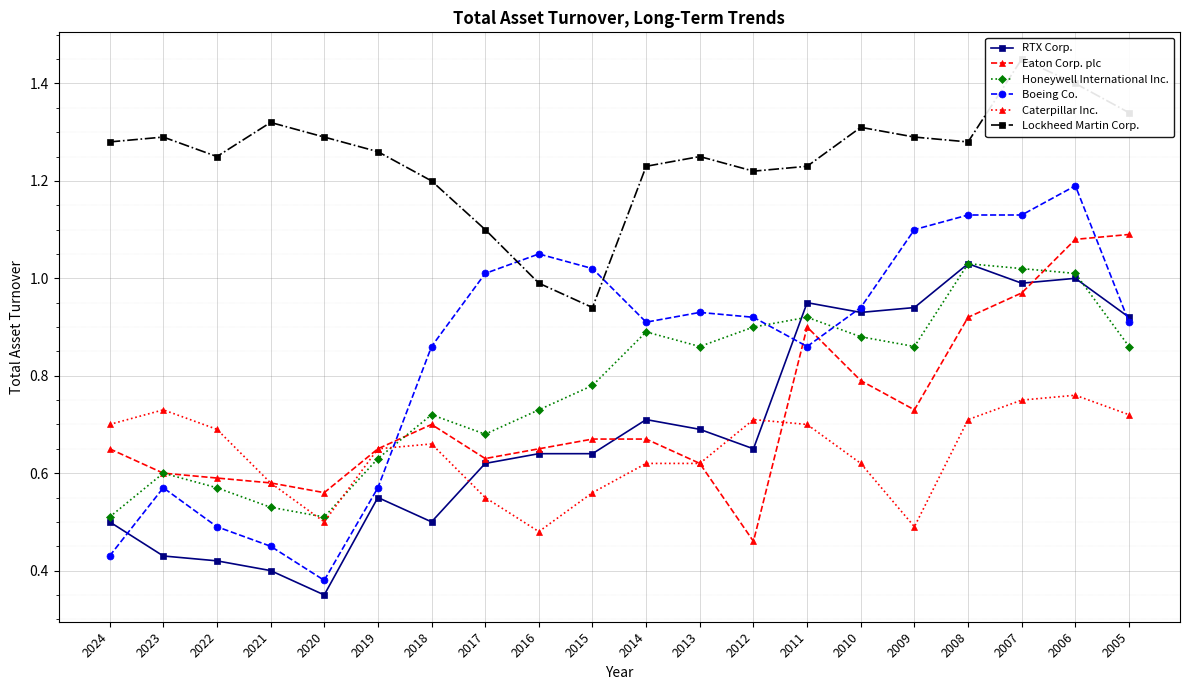

After their last crossing, which series has the higher values: Boeing Co. or Lockheed Martin Corp.?

Lockheed Martin Corp.